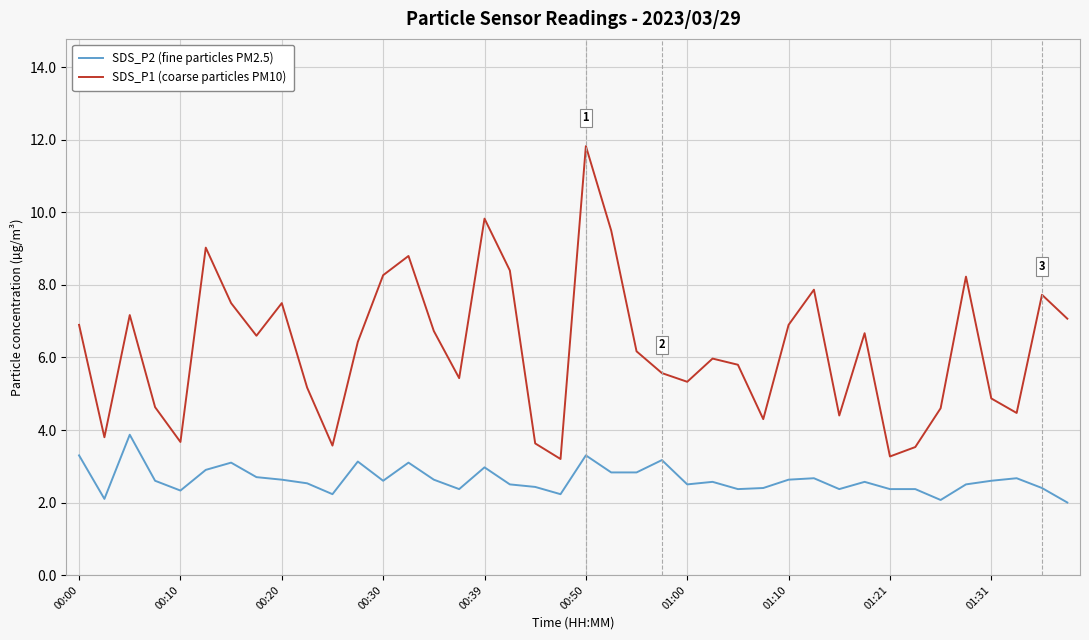

True or false: SDS_P1 (coarse particles PM10) and SDS_P2 (fine particles PM2.5) cross at least once.

False